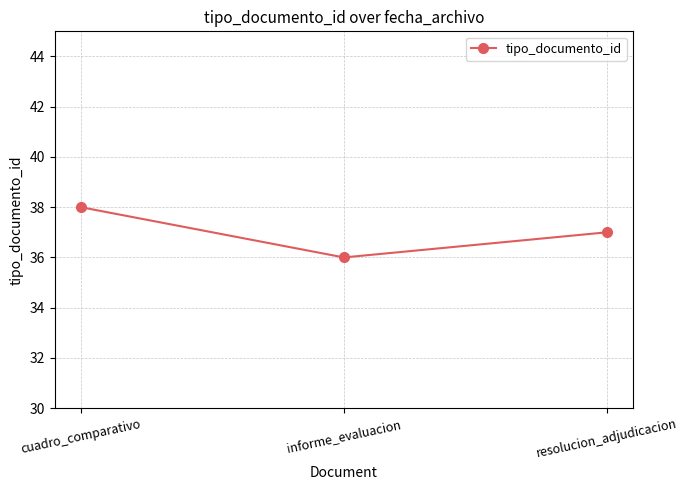

What is the label of the 1st point from the left?

cuadro_comparativo